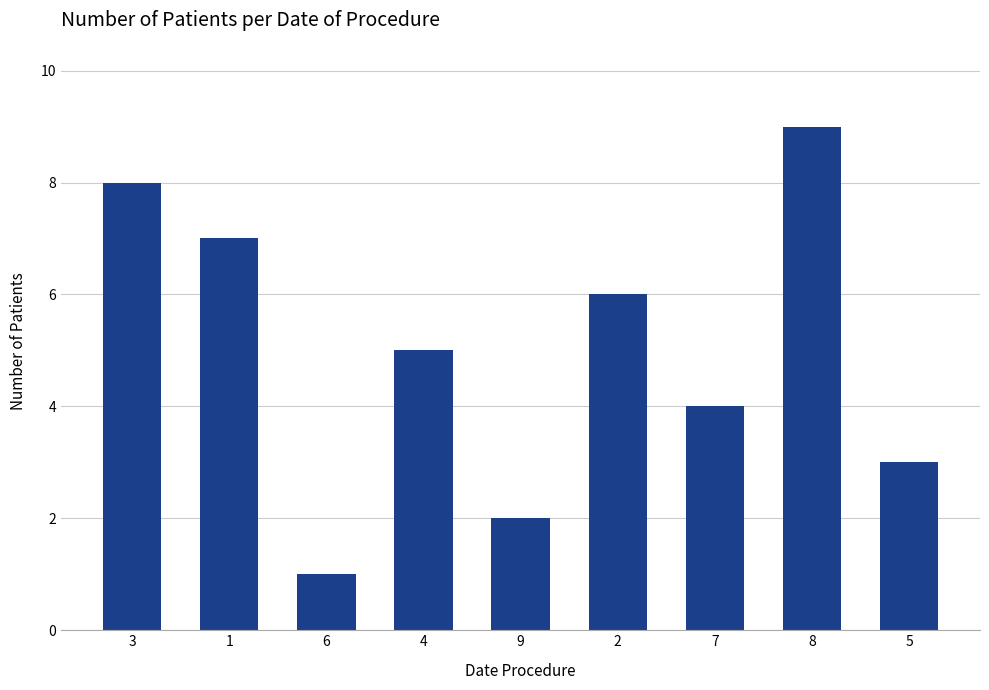

What is the difference between the maximum and minimum values?

8